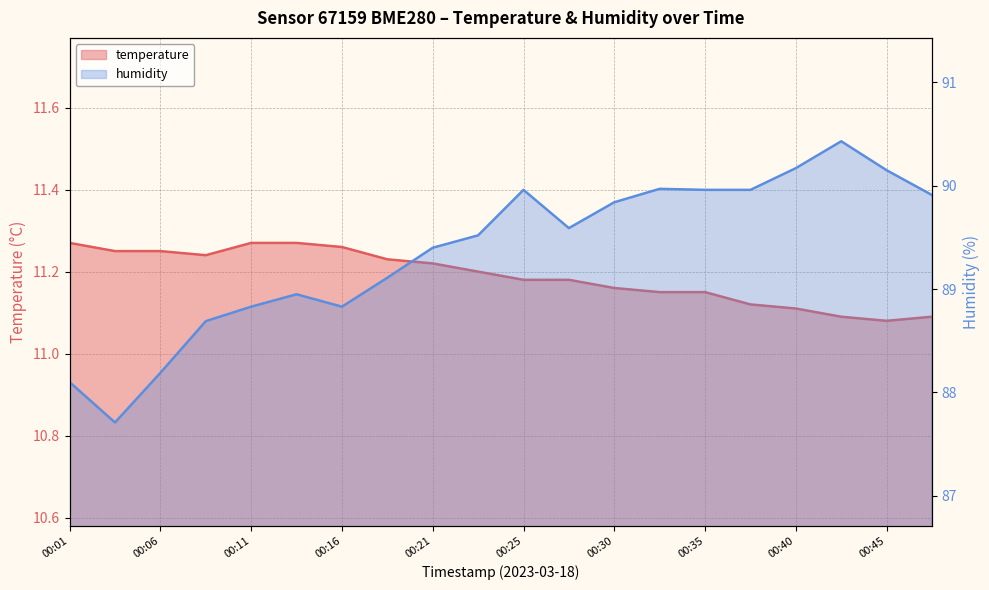

True or false: humidity and temperature cross at least once.

False